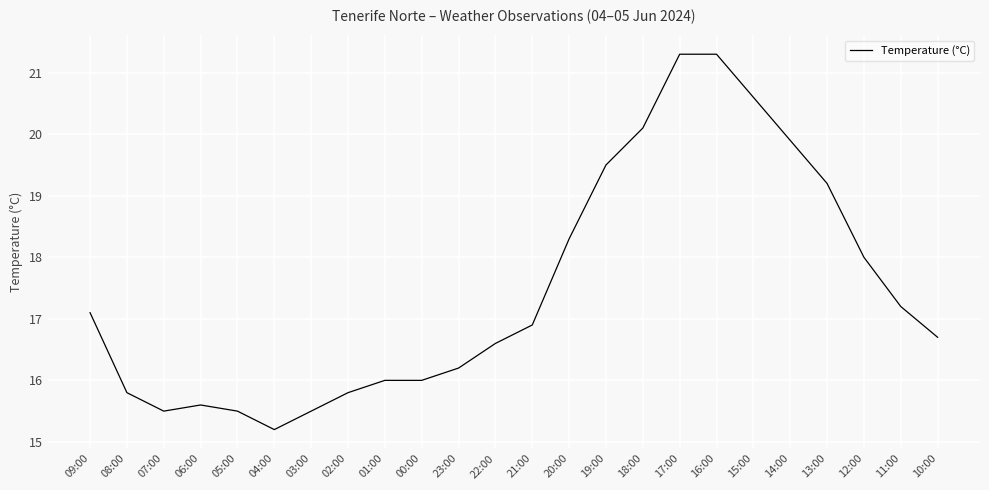

How many distinct data groups are displayed?

1